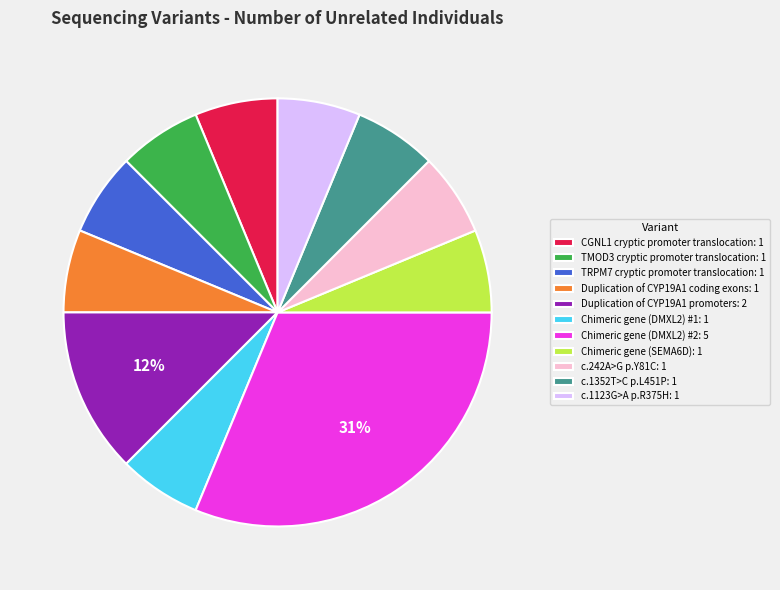

To the nearest percent, what is the average slice percentage?

9%